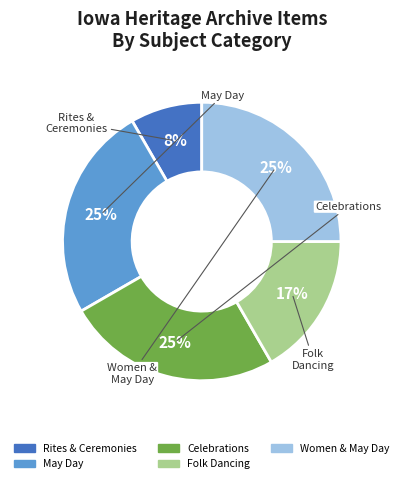

Is it true that Folk Dancing is 1% of the pie?

False